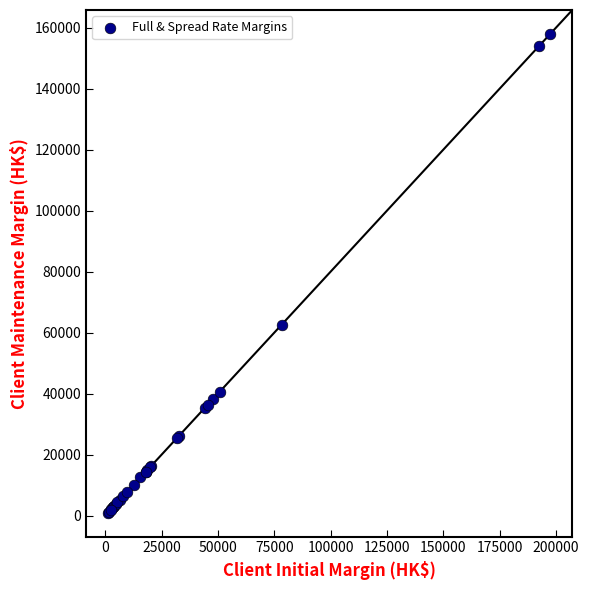

What Y value in the scatter plot is closest to 79464?

62616